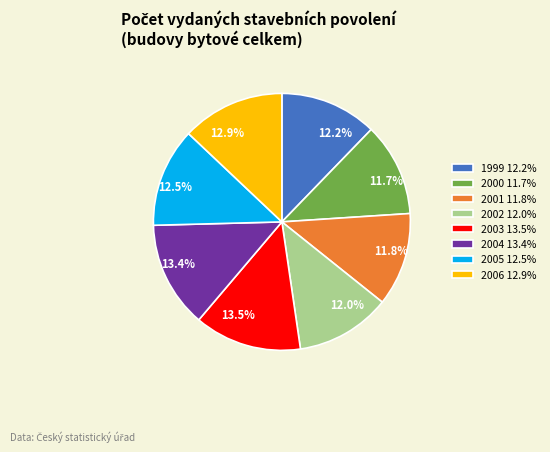

The 2004 slice represents 4% of the pie. True or false?

False